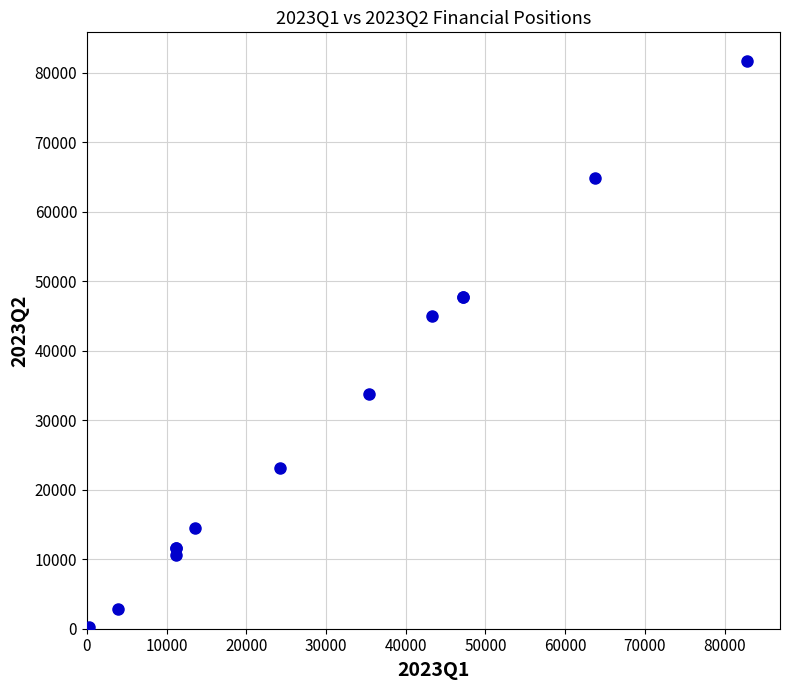

What Y value in the scatter plot is closest to 40859?

44944.7